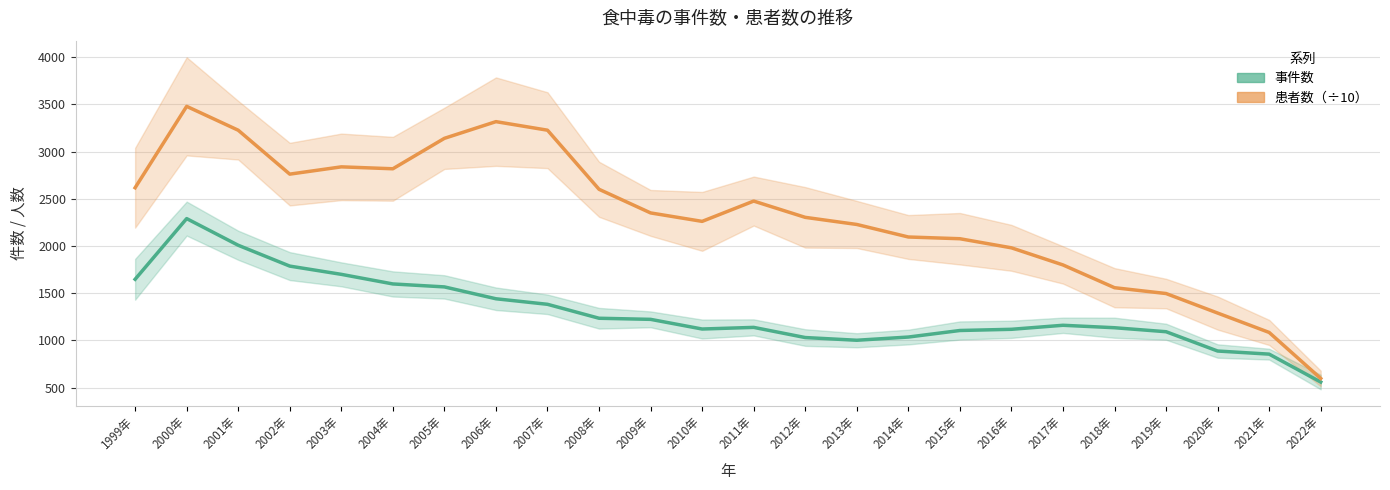

Reading right to left, what are all the values shown in this chart?

事件数: 559.7	855.3	888.3	1092.7	1135.0	1161.0	1118.3	1105.7	1036.3	1002.3	1031.0	1138.7	1121.3	1223.7	1235.3	1383.0	1441.7	1567.3	1598.7	1700.3	1787.7	2008.3	2290.7	1648.0
患者数（÷10）: 597.9	1085.0	1290.4	1497.1	1558.8	1799.9	1981.1	2077.5	2095.8	2228.5	2303.9	2476.2	2261.2	2350.8	2601.0	3226.9	3317.4	3140.7	2818.3	2838.6	2761.5	3226.6	3479.4	2617.4